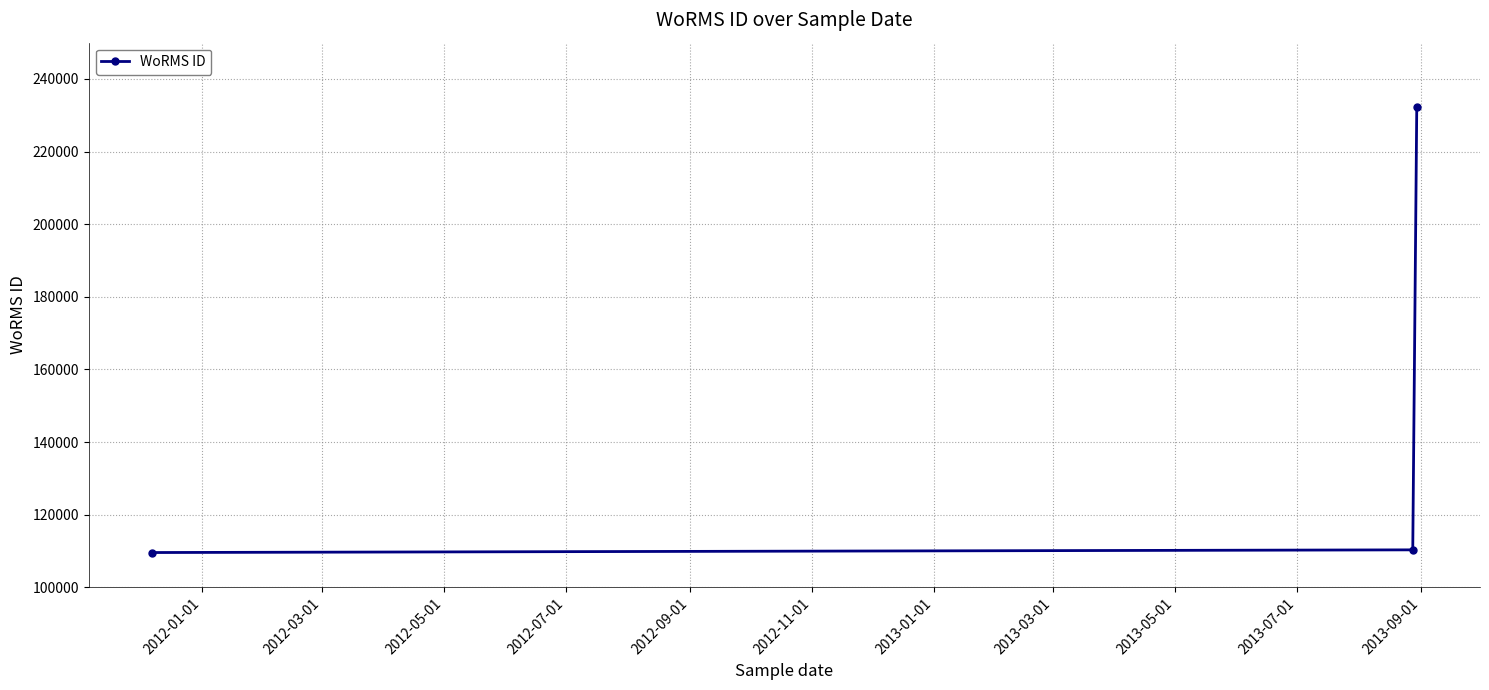

Reading right to left, transcribe all the data shown in this chart.

232304	110304	109566